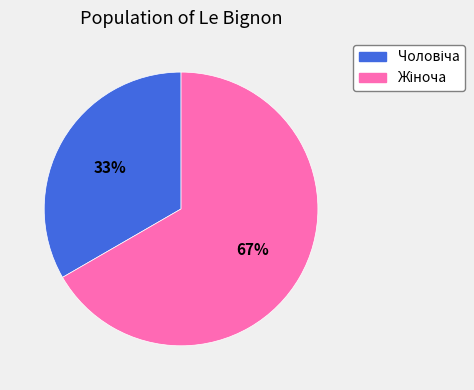

Is there a majority slice in this chart?

Yes